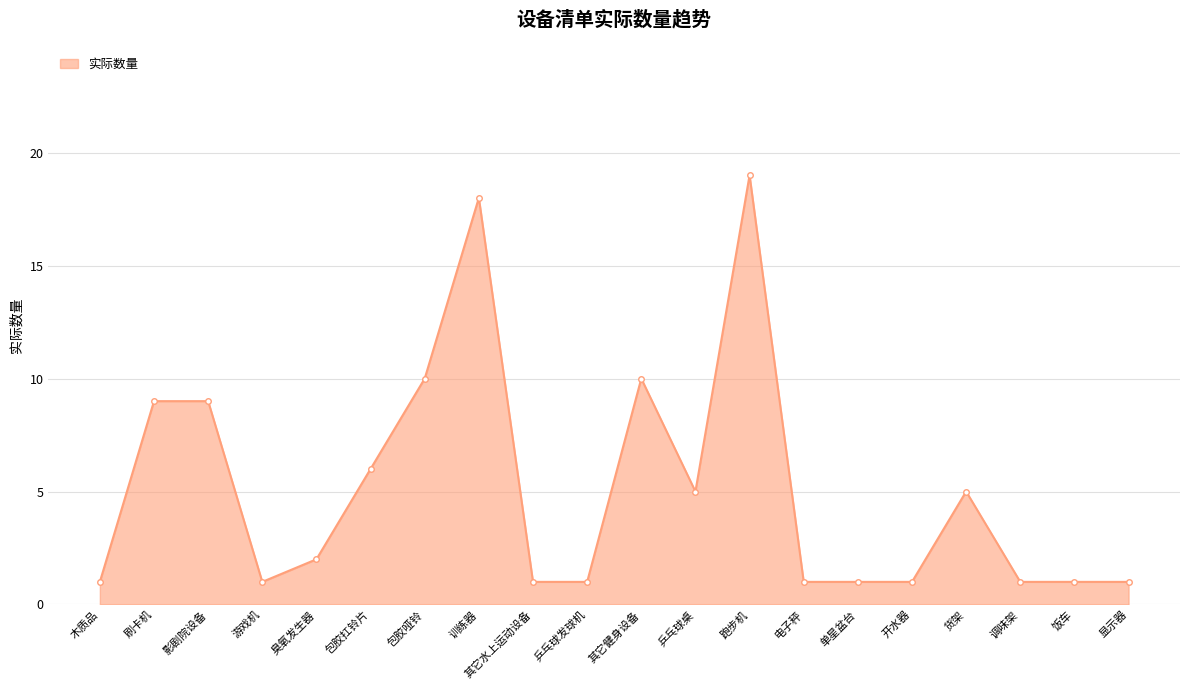

Which category has the highest value across all series?

跑步机